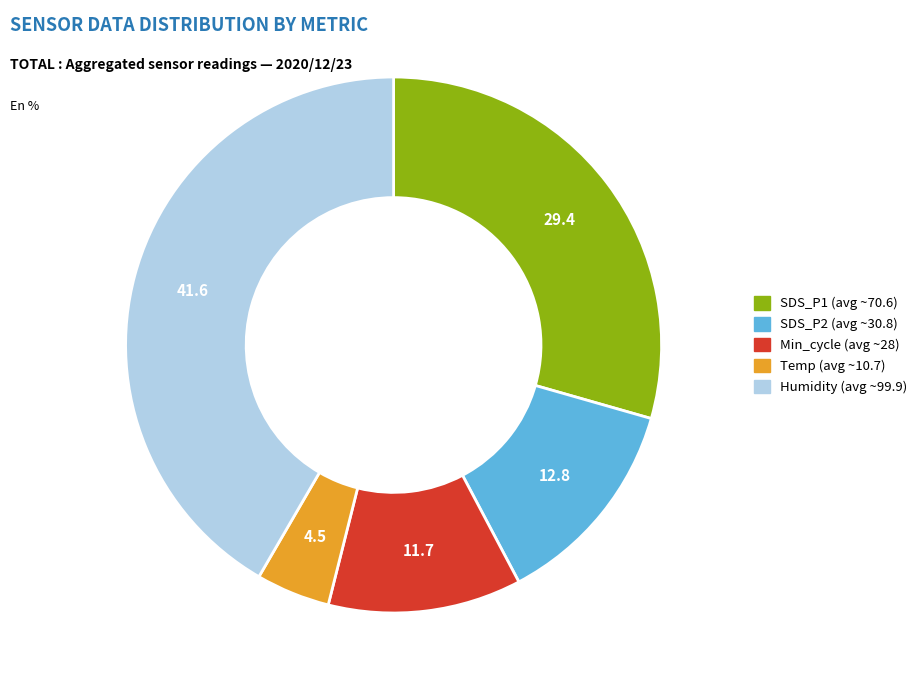

Count the number of slices in the pie.

5